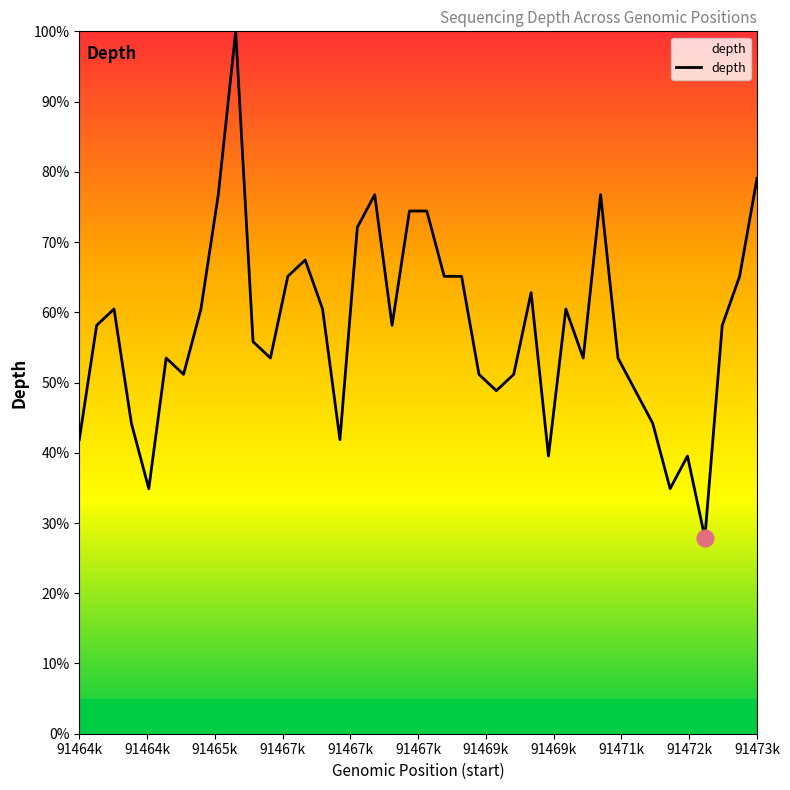

What is the smallest value displayed?

27.9